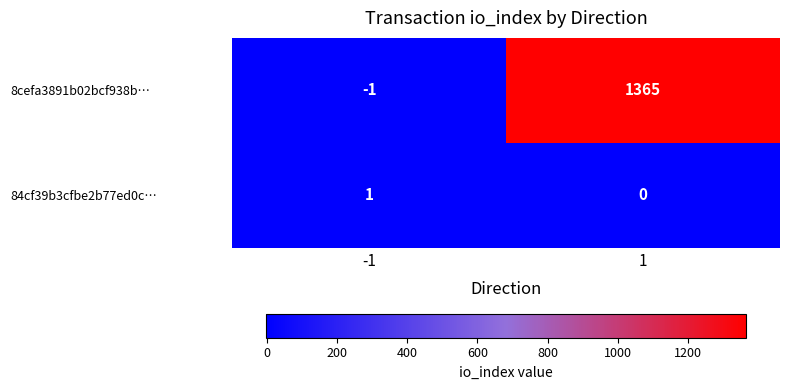

At which category is the sum across all series the highest?

1